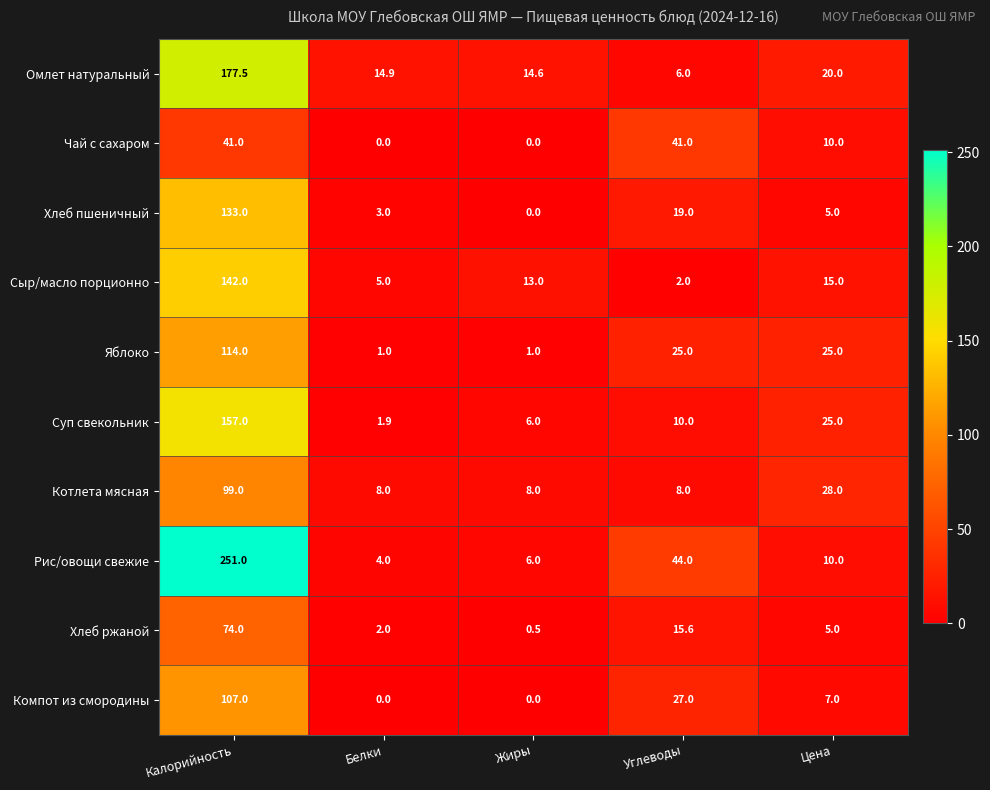

What is the spread (max minus min) of values at Белки?

14.9